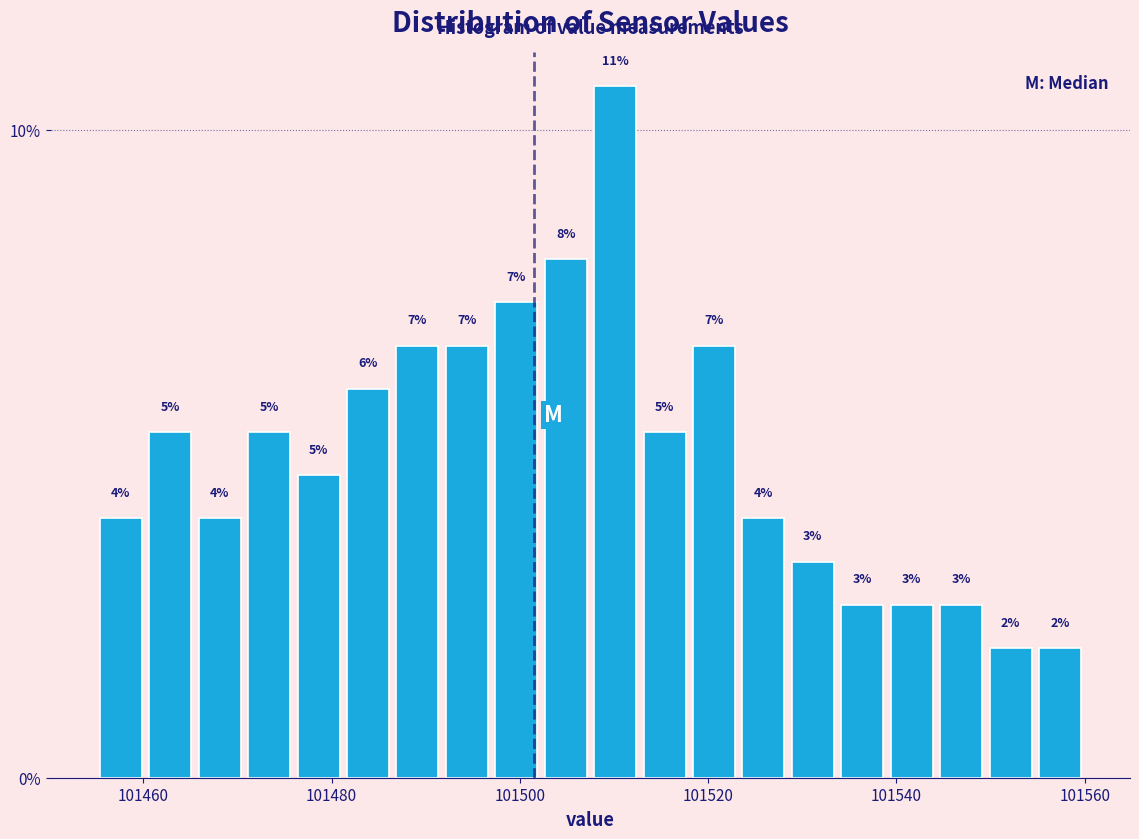

Around what value on the x-axis is the tallest bar? Give the approximate position of its centre, as read against the axis.

101510